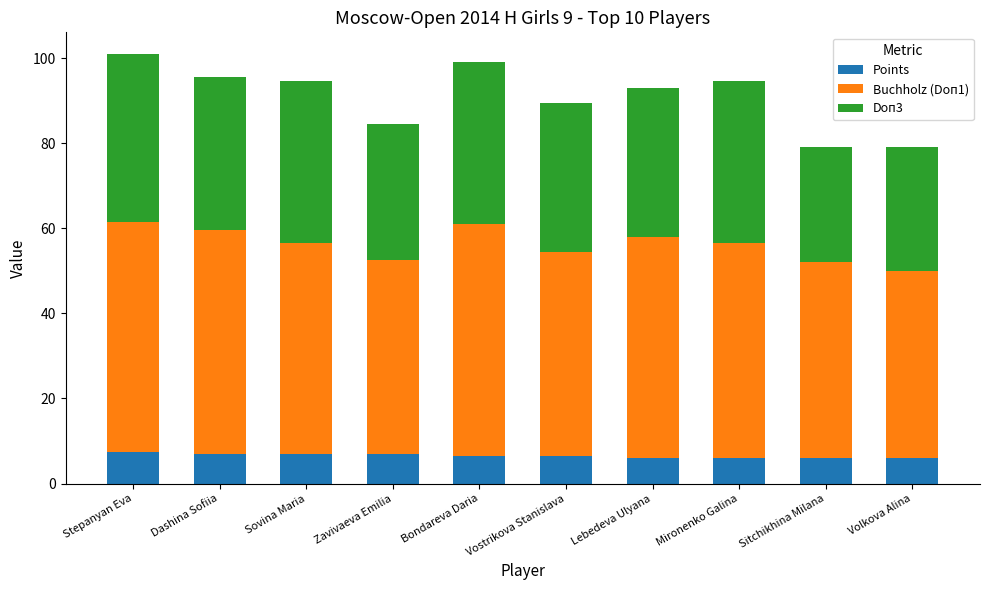

What is the highest value of the Points series?

7.5